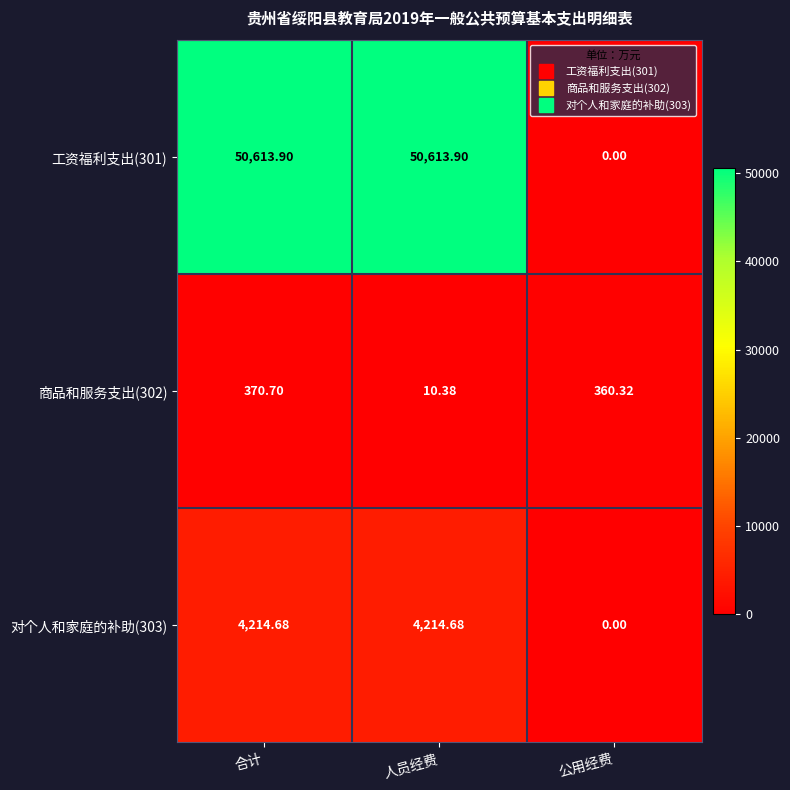

Which label corresponds to the smallest value in the chart?

公用经费